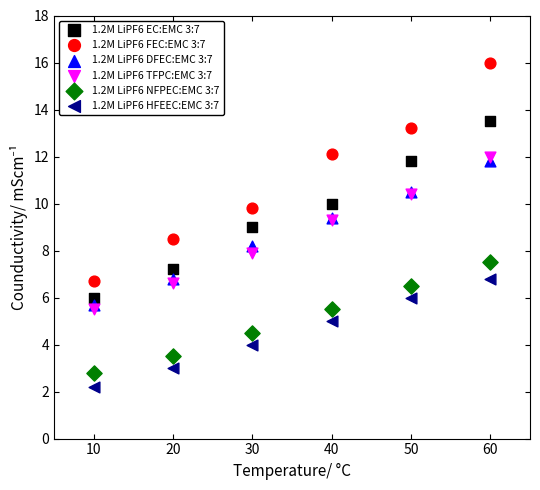

Which series reaches the minimum Y coordinate?

1.2M LiPF6 HFEEC:EMC 3:7